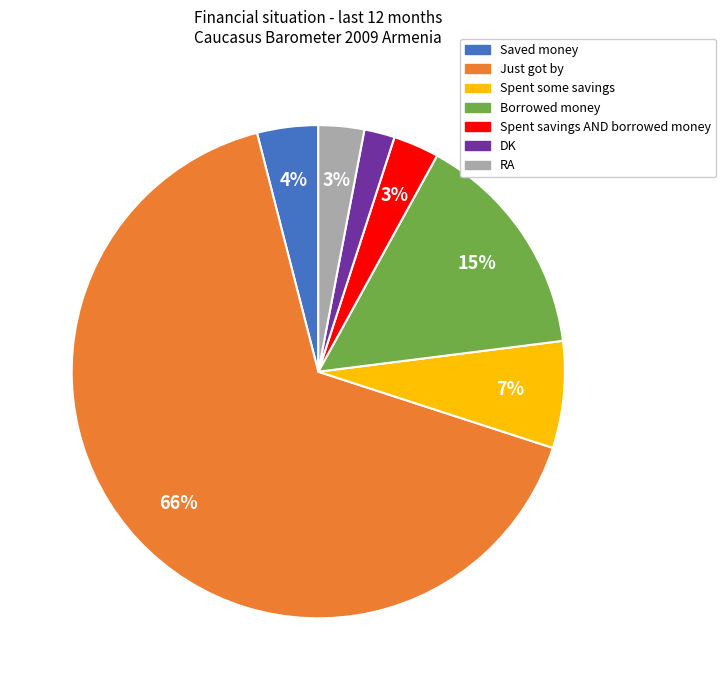

What is the ratio of the value at Spent some savings to the value at Borrowed money?

0.5